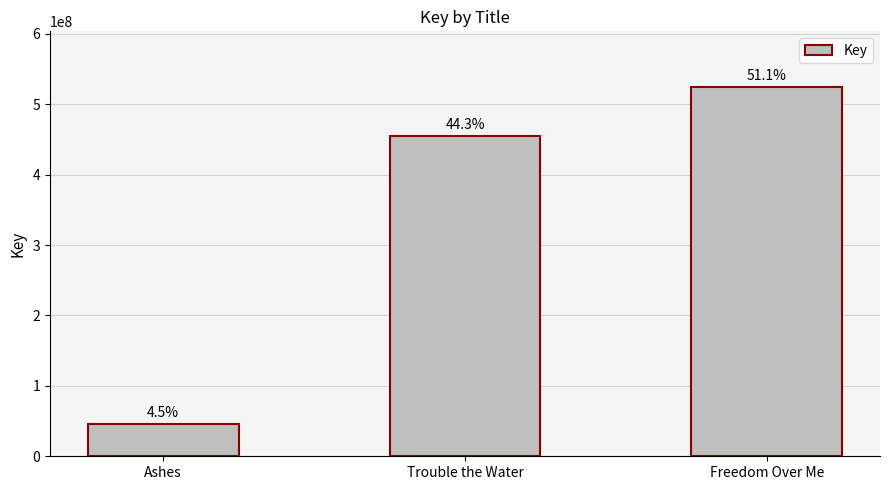

What is the sum of the values at Freedom Over Me and Trouble the Water?

980036921